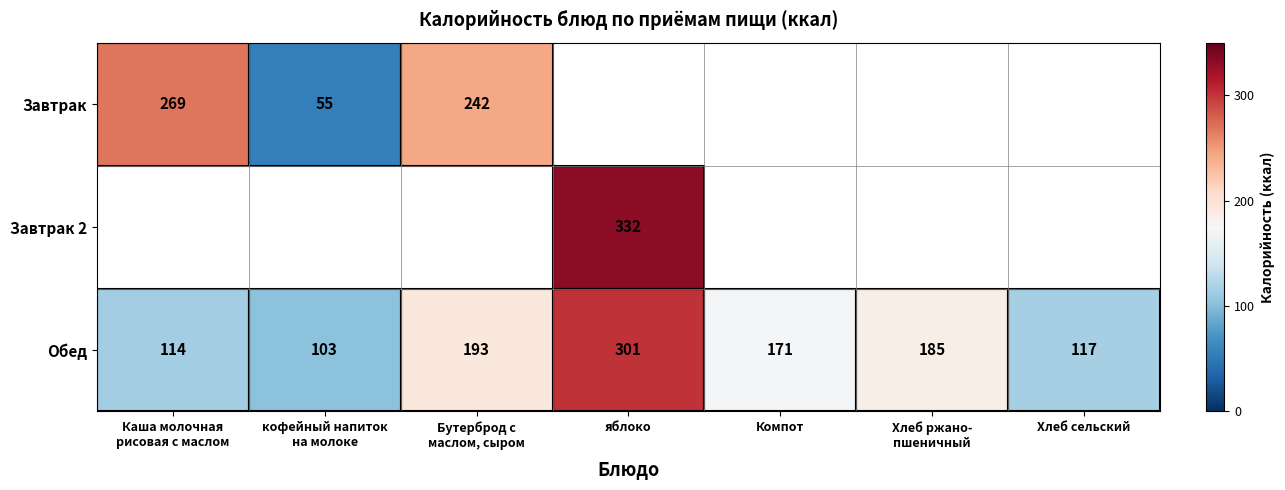

What is the sum of all Обед values?

1184